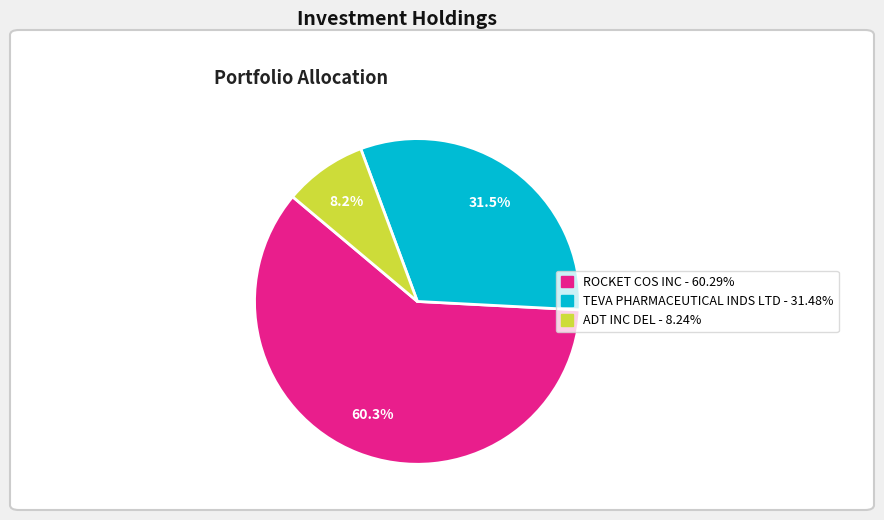

To the nearest percent, what is the difference between the TEVA PHARMACEUTICAL INDS LTD and ADT INC DEL slice percentages?

23%